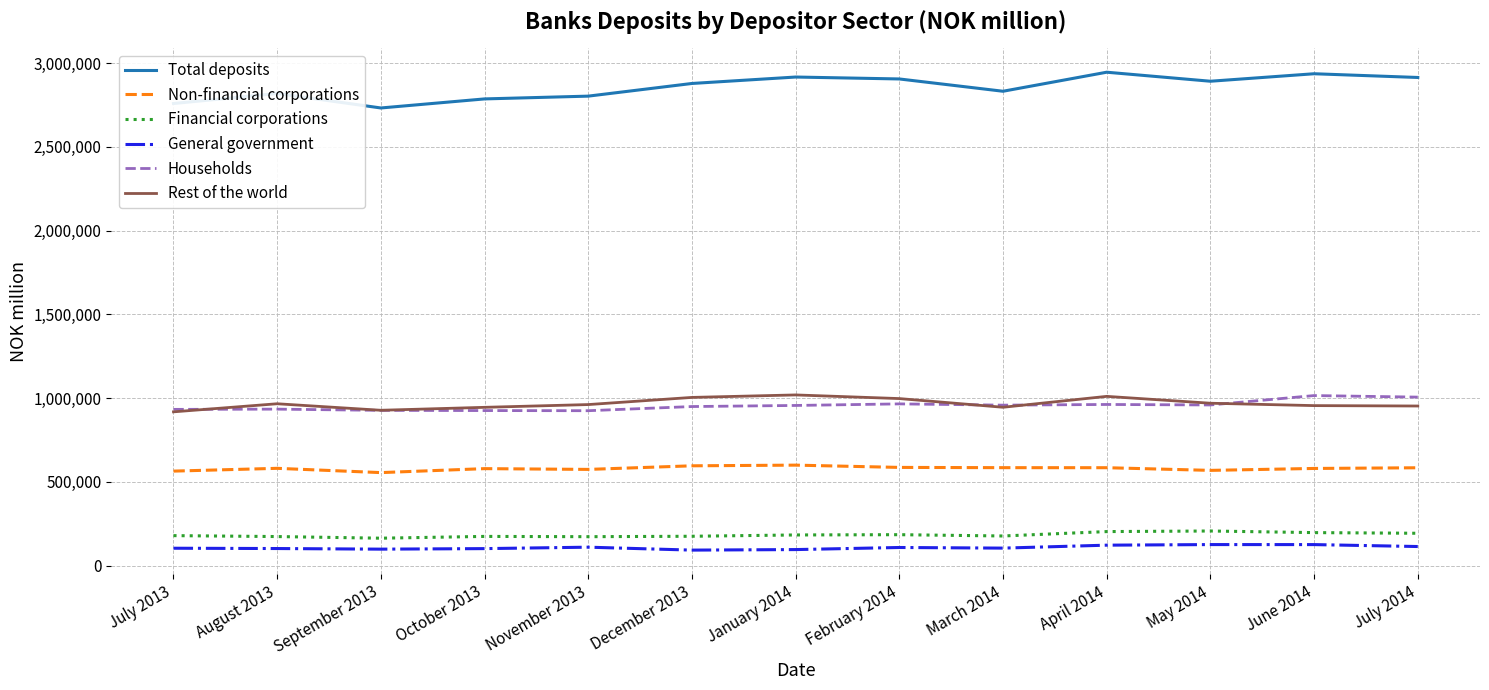

Which series has the largest total across all categories?

Total deposits